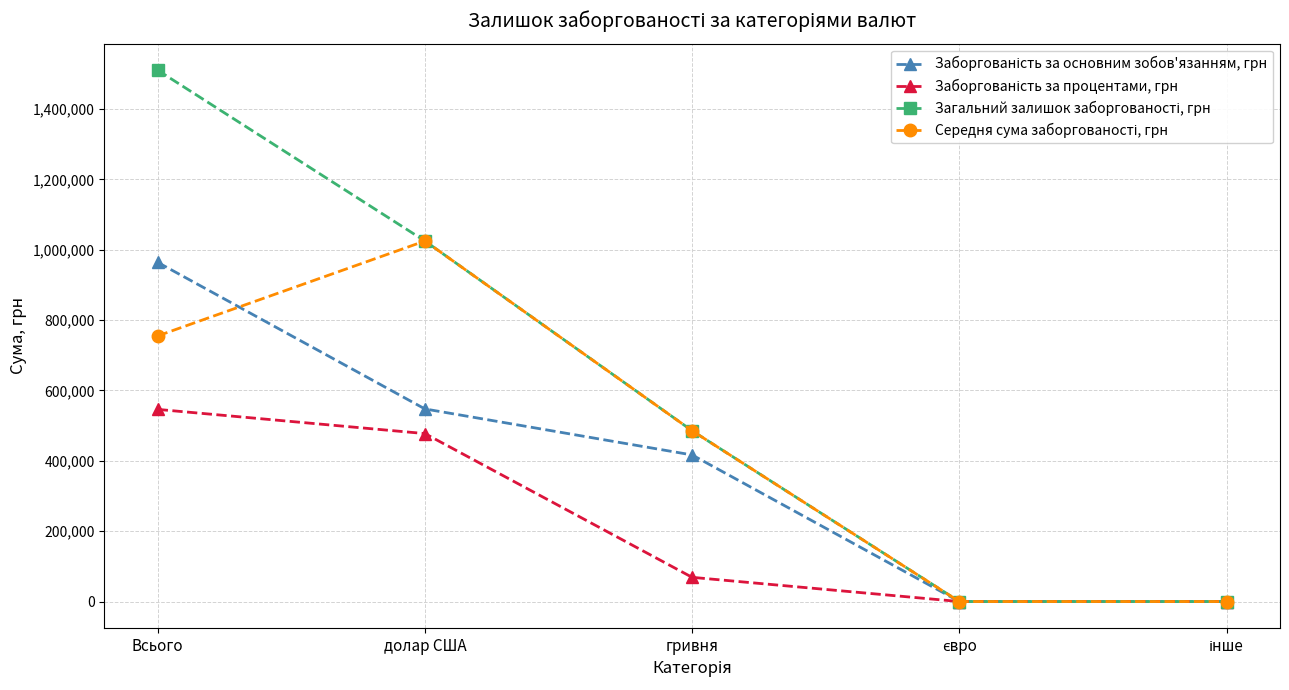

Which category has the highest value across all series?

Всього